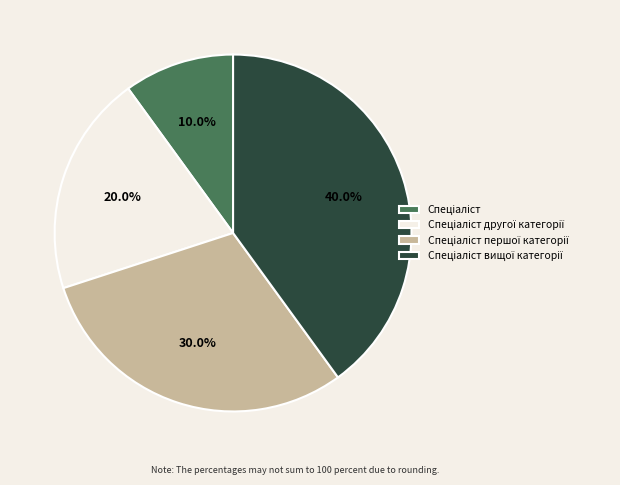

Is there a majority slice in this chart?

No